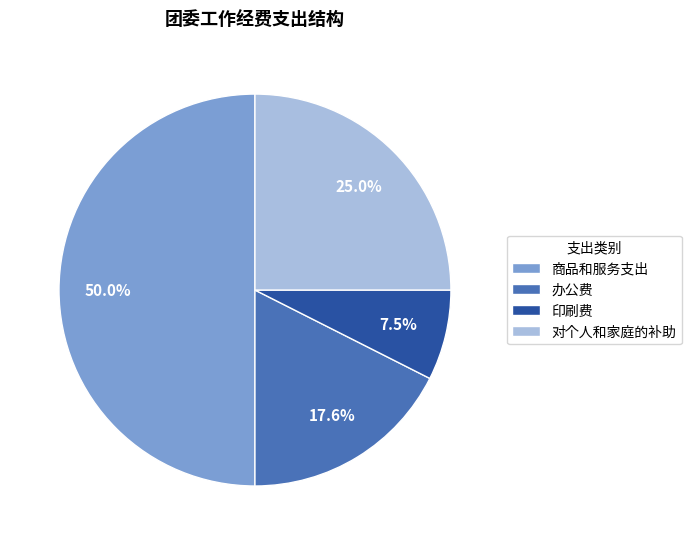

True or false: 办公费 accounts for 18% of the total.

True